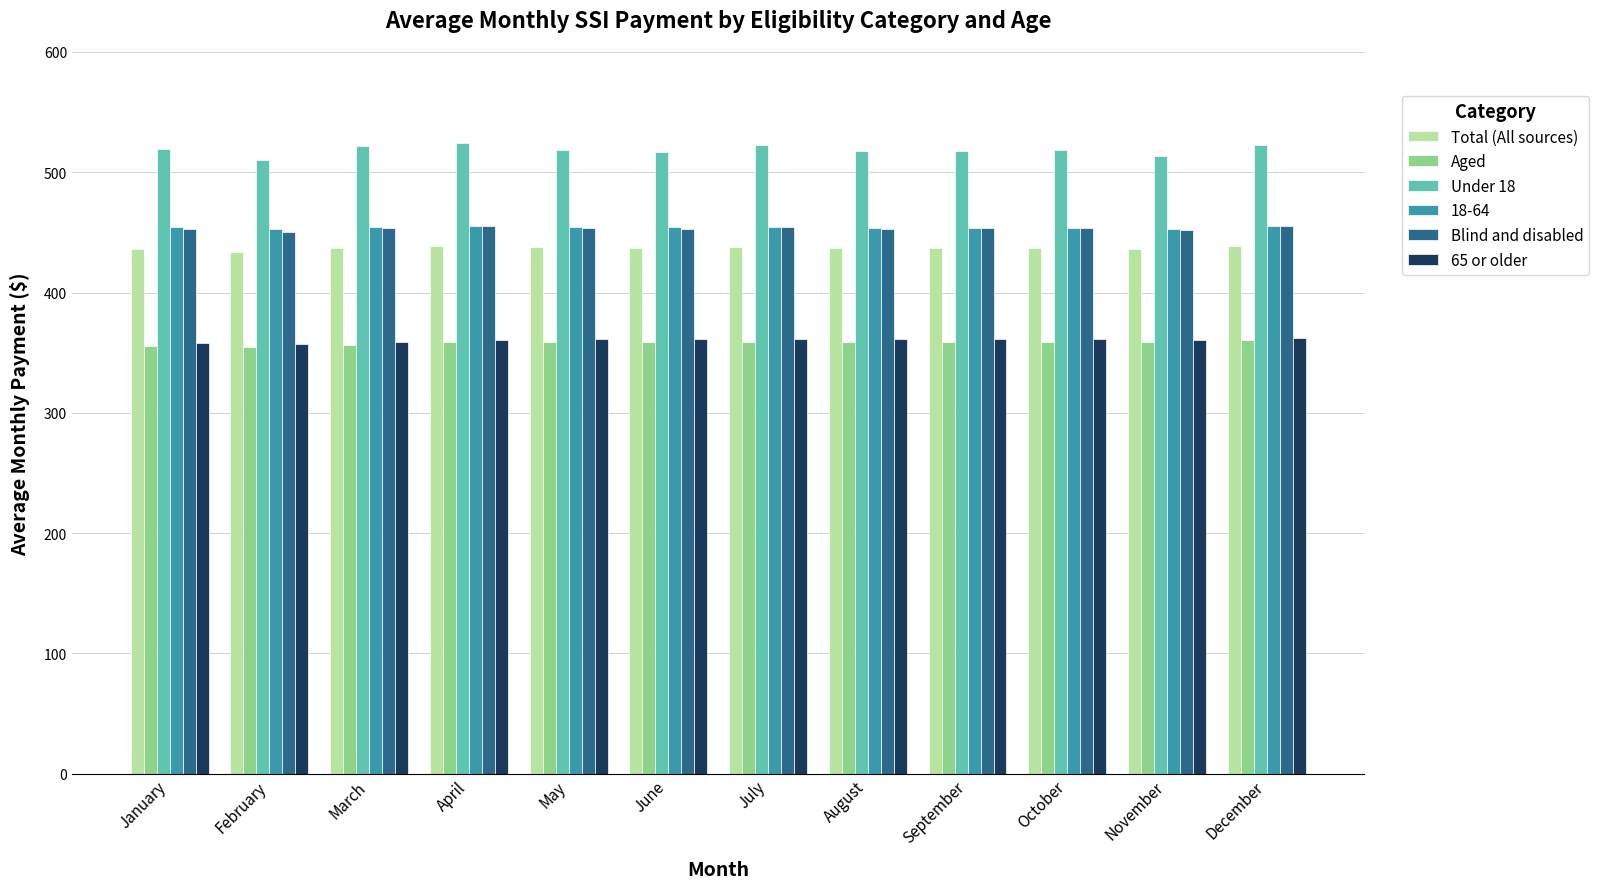

At how many categories does at least one series exceed 499?

12